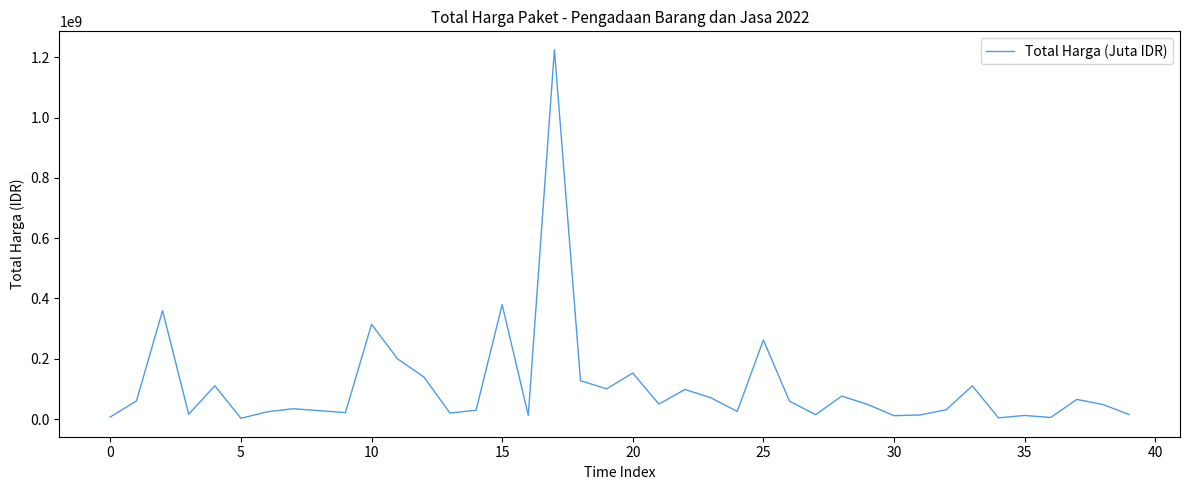

What is the maximum value shown in the chart?

1224682000